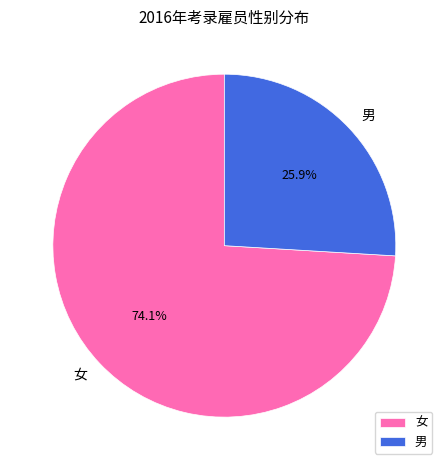

The 男 slice represents 26% of the pie. True or false?

True